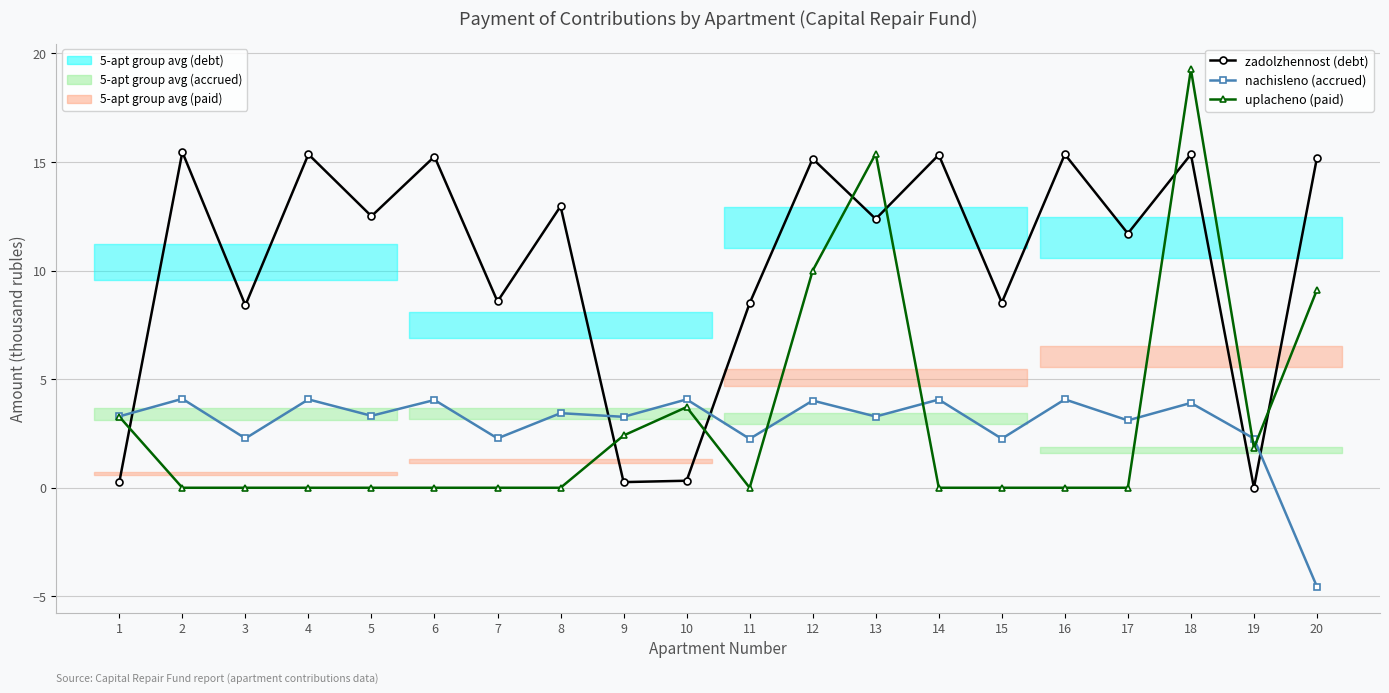

Rank the series by their maximum value, from highest to lowest.

uplacheno (paid), zadolzhennost (debt), nachisleno (accrued)